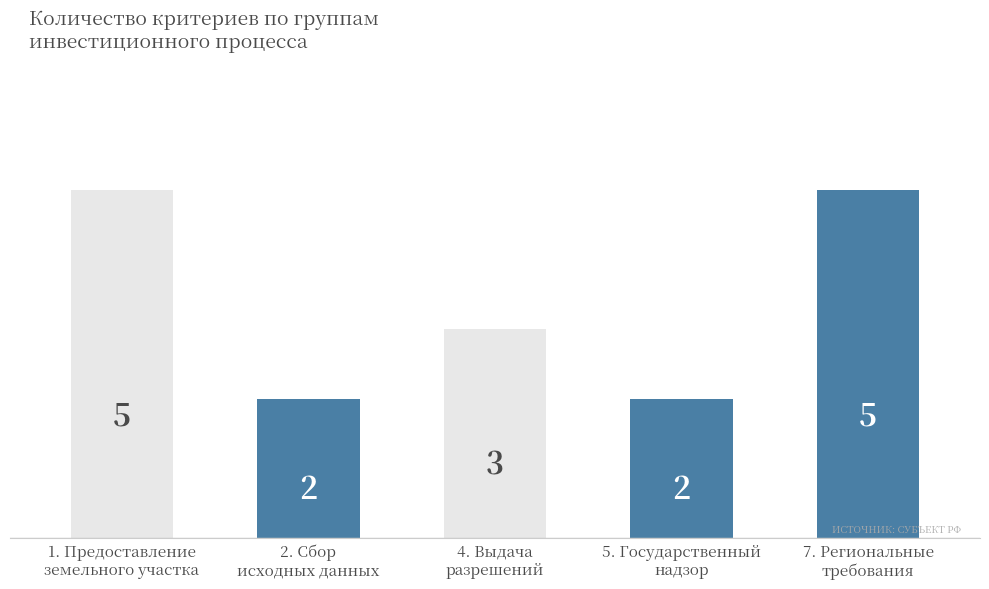

What position from the left is 1. Предоставление
земельного участка?

1